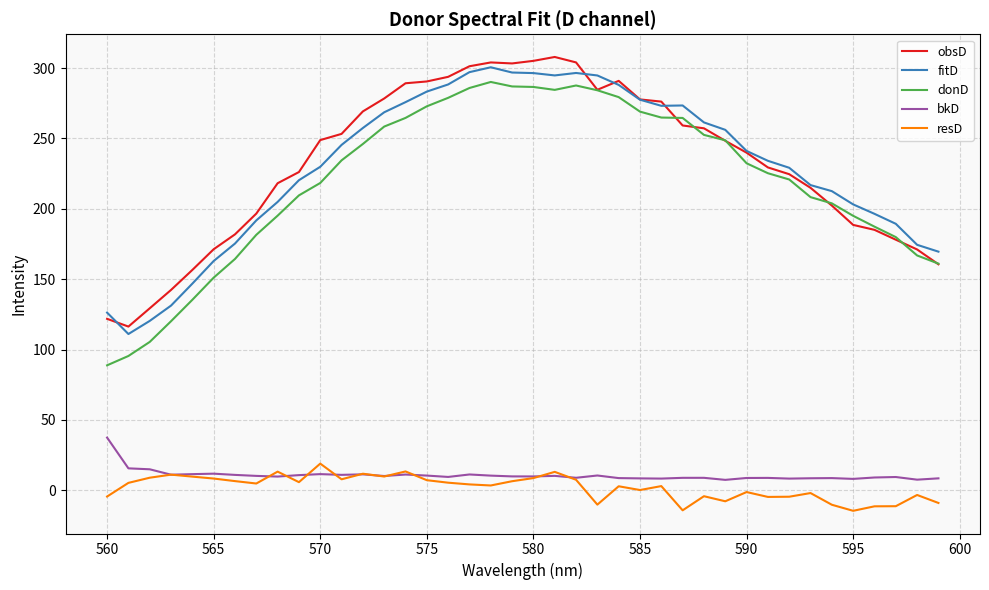

What are all the series names shown in the legend?

obsD, fitD, donD, bkD, resD